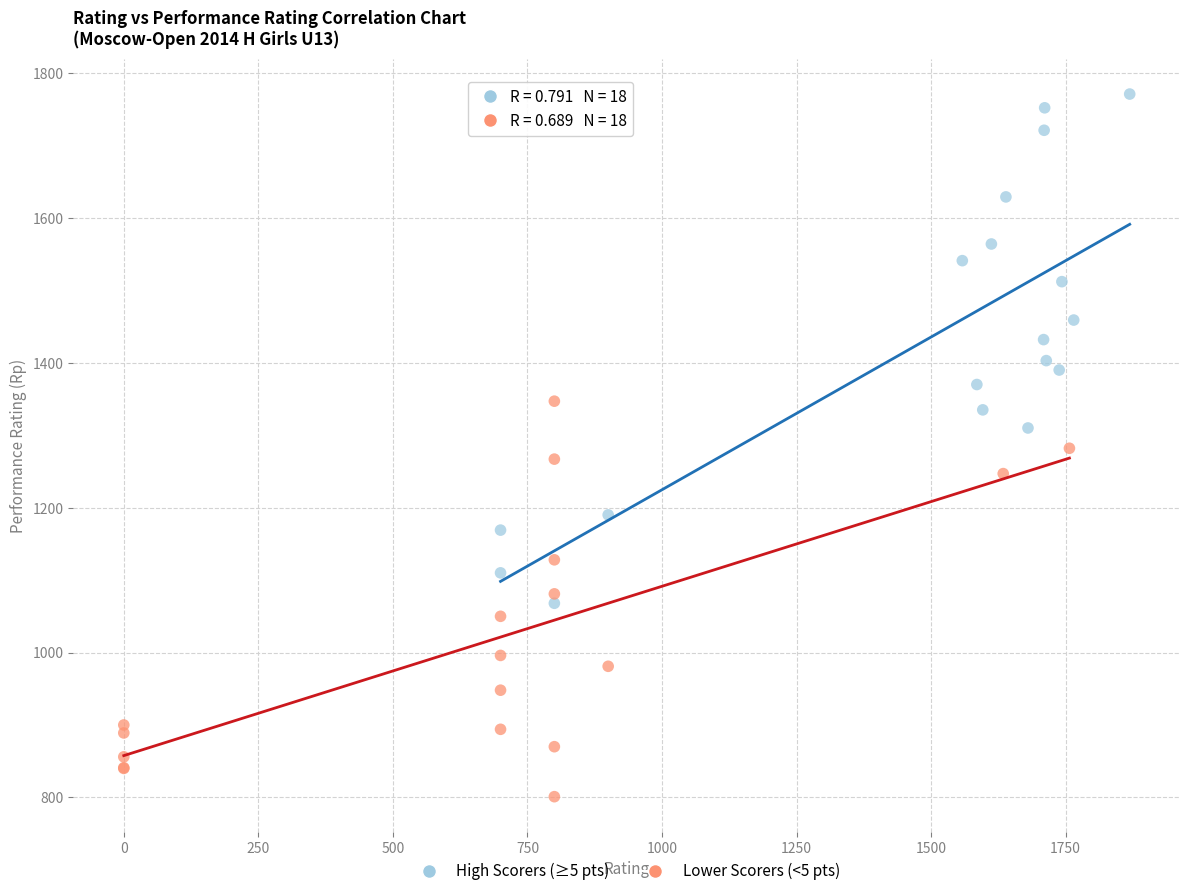

Which series reaches the minimum Y coordinate?

Lower Scorers (<5 pts)